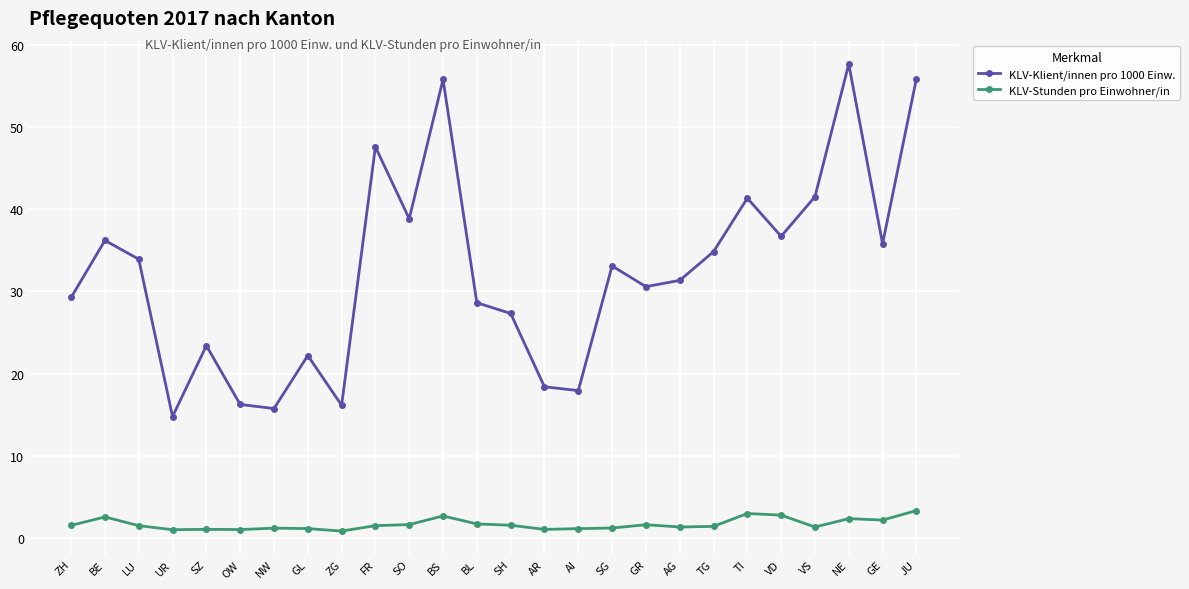

What is the approximate value of KLV-Klient/innen pro 1000 Einw. at JU?

55.9